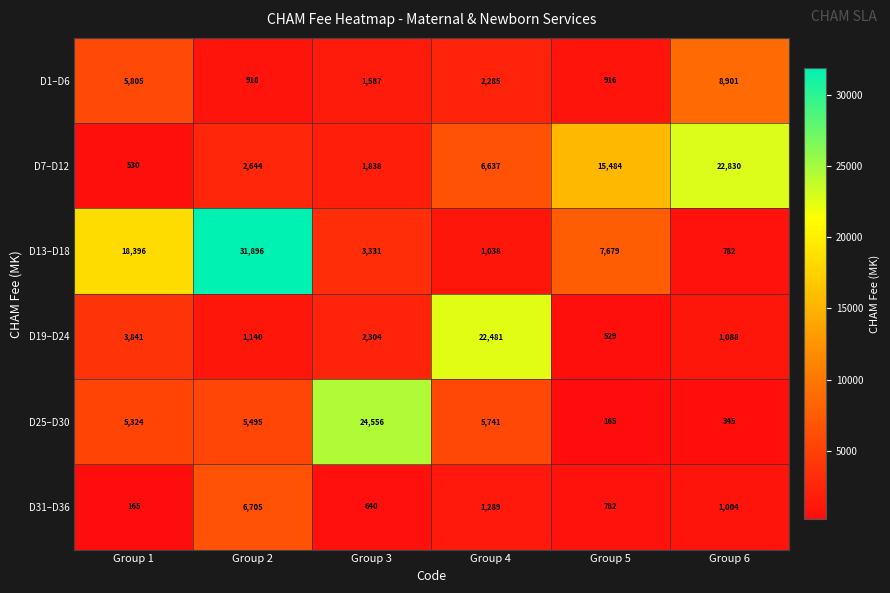

At which category is the sum across all series the highest?

Group 2